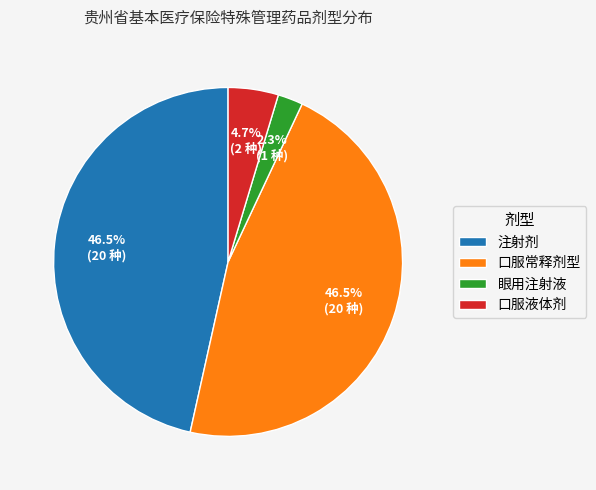

Does 口服液体剂 represent more than half of the total?

No